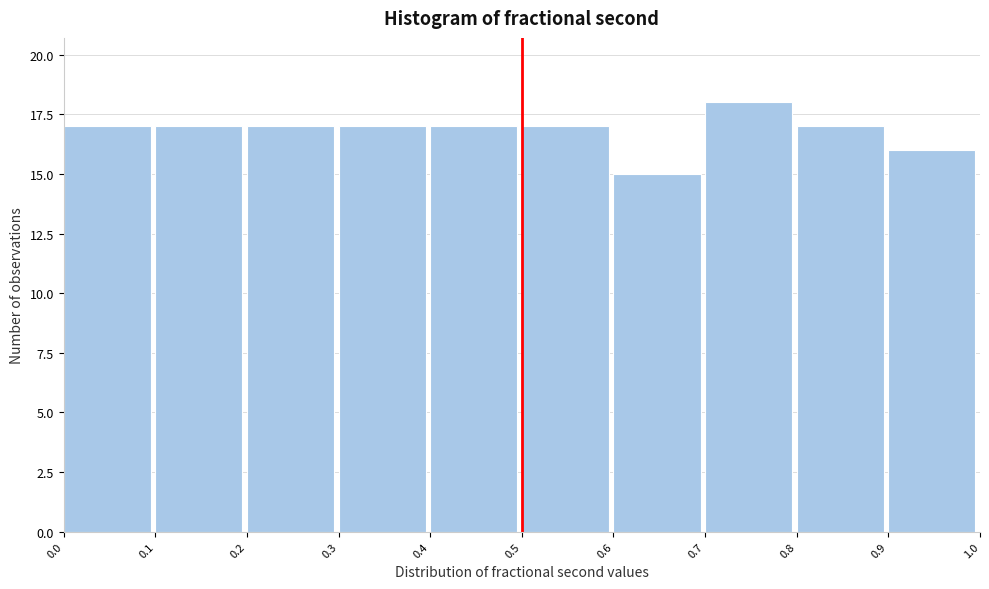

Reading left to right, list every bar in this chart as the range it spans on the x-axis followed by its height. The values are not printed on the chart, so give them approximately, as read against the axis.

0.0 to 0.1: 17
0.1 to 0.2: 17
0.2 to 0.3: 17
0.3 to 0.4: 17
0.4 to 0.5: 17
0.5 to 0.6: 17
0.6 to 0.7: 15
0.7 to 0.8: 18
0.8 to 0.9: 17
0.9 to 1.0: 16